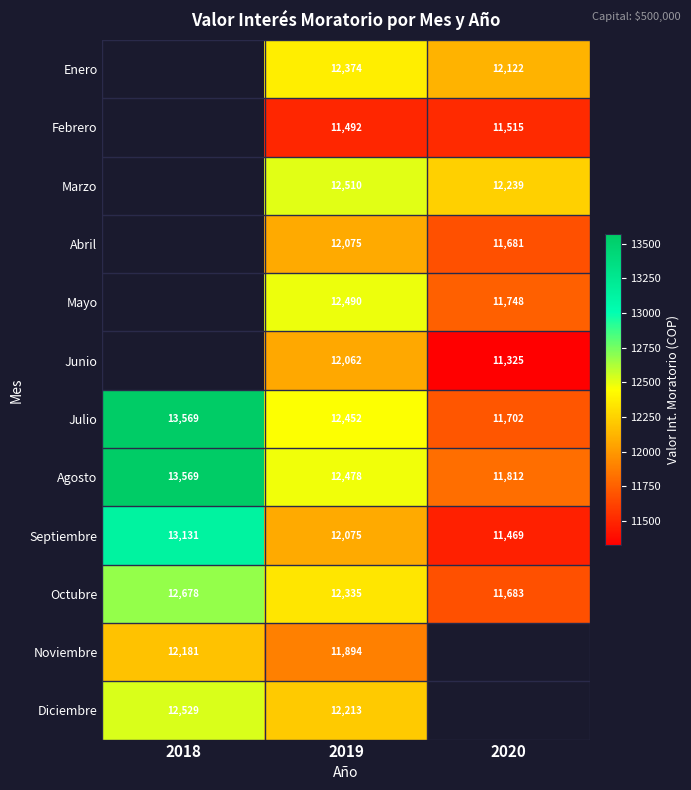

Is the value of Septiembre at 2020 greater than the value of Octubre at 2019?

No